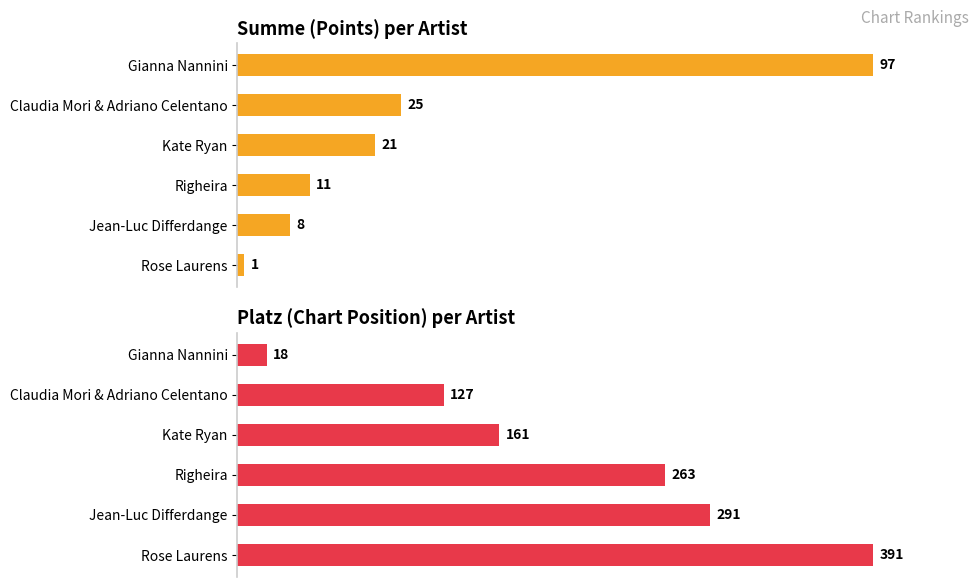

The Summe series shows 14 at Kate Ryan. True or false?

False